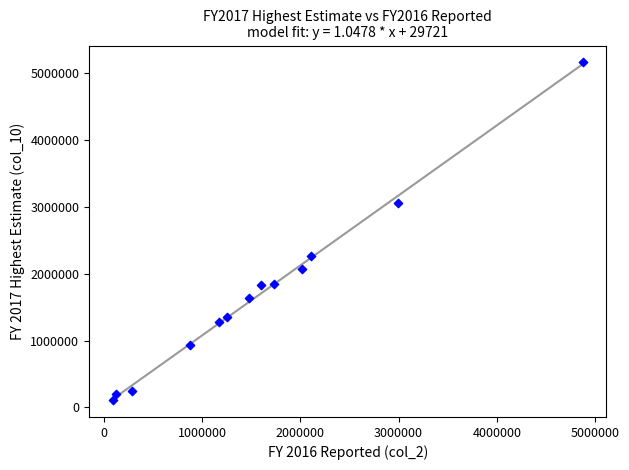

What Y value in the scatter plot is closest to 2636012?

2271100.0